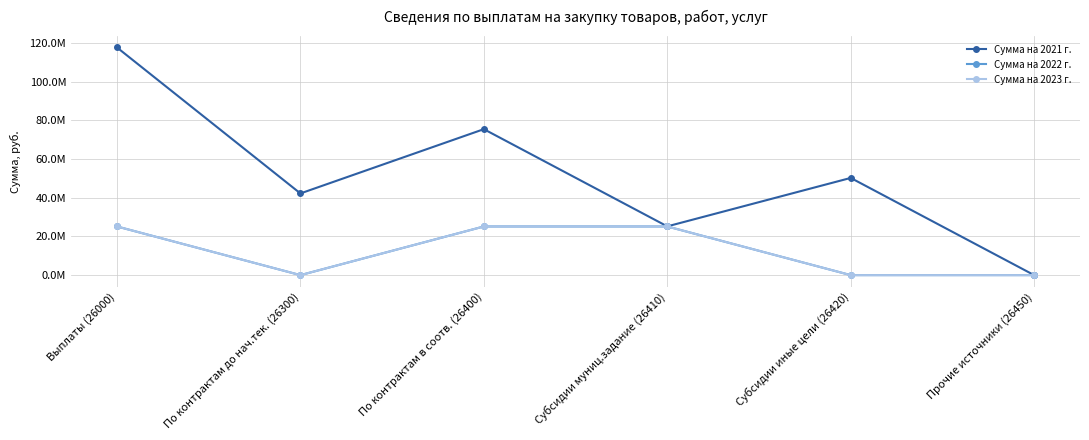

Does the chart have visible grid lines?

Yes